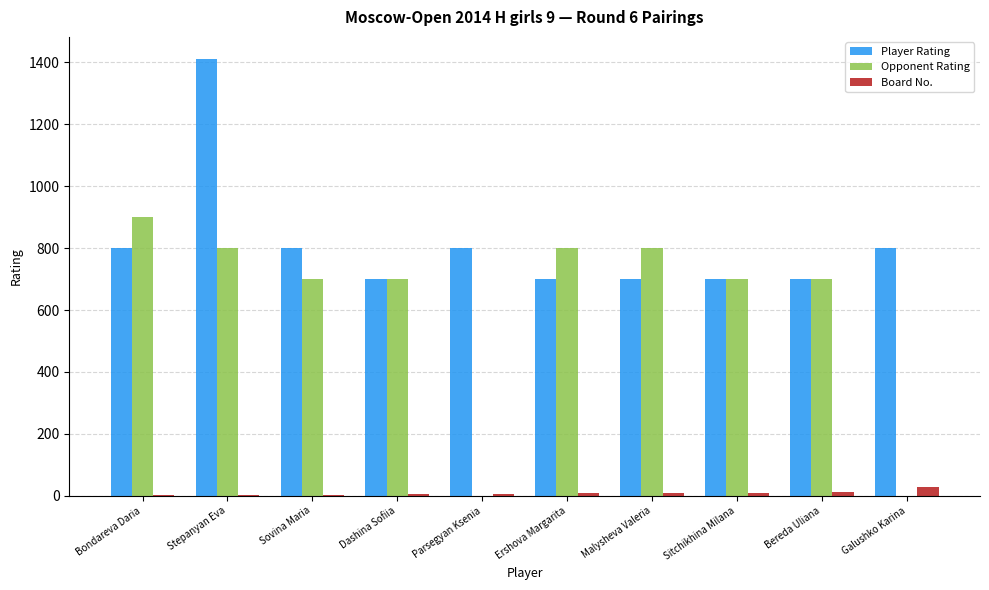

Which category has the highest value in the Opponent Rating series?

Bondareva Daria